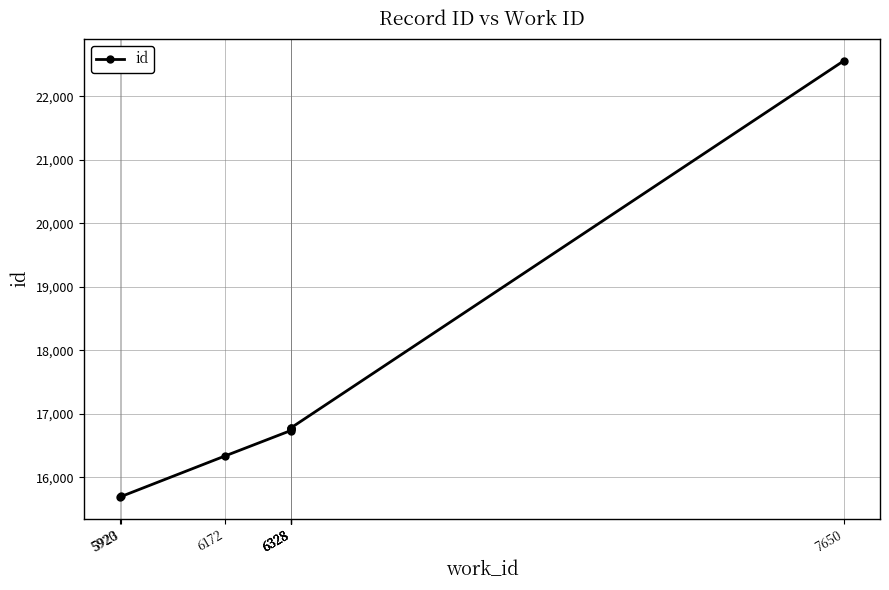

List the labels in order of value, largest first.

7650, 6328, 6328, 6328, 6328, 6328, 6172, 5923, 5920